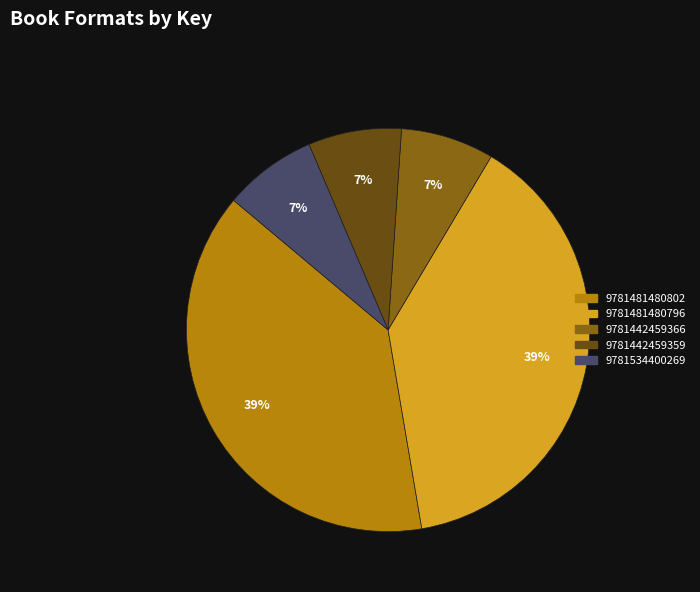

Does any single category account for the majority?

No